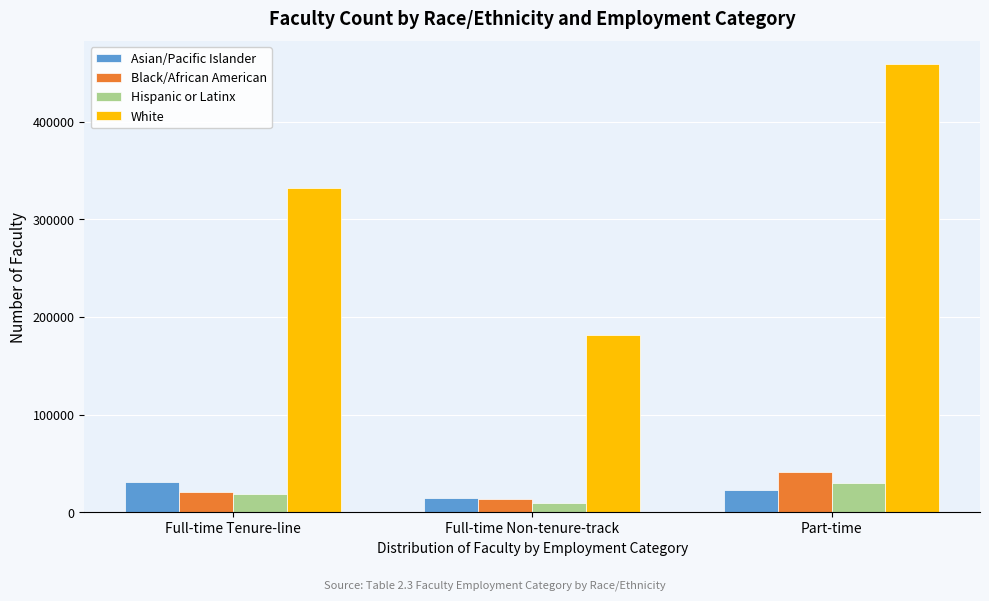

Reading right to left, extract all data points from this chart.

Asian/Pacific Islander: Part-time=22602	Full-time Non-tenure-track=14835	Full-time Tenure-line=30662
Black/African American: Part-time=41066	Full-time Non-tenure-track=13791	Full-time Tenure-line=20866
Hispanic or Latinx: Part-time=30042	Full-time Non-tenure-track=9622	Full-time Tenure-line=19164
White: Part-time=459469	Full-time Non-tenure-track=181733	Full-time Tenure-line=332330